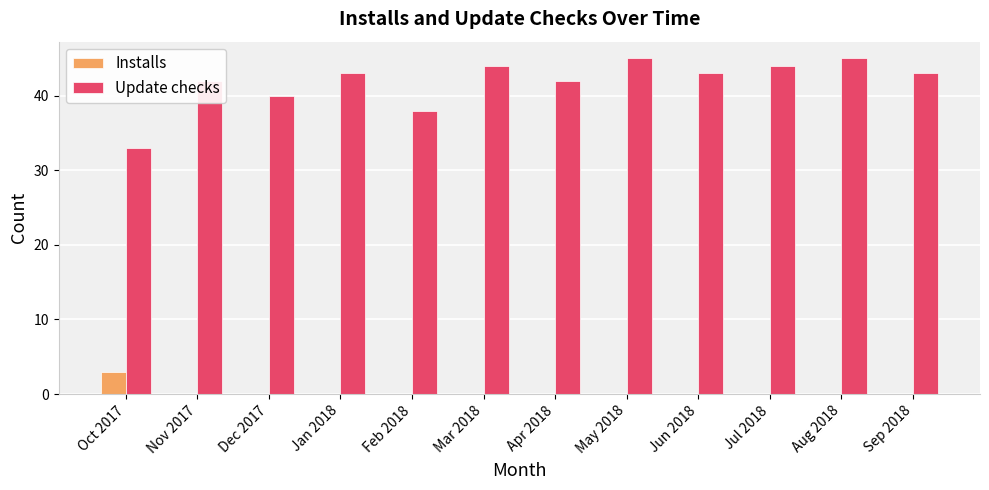

What is the greatest value displayed?

45